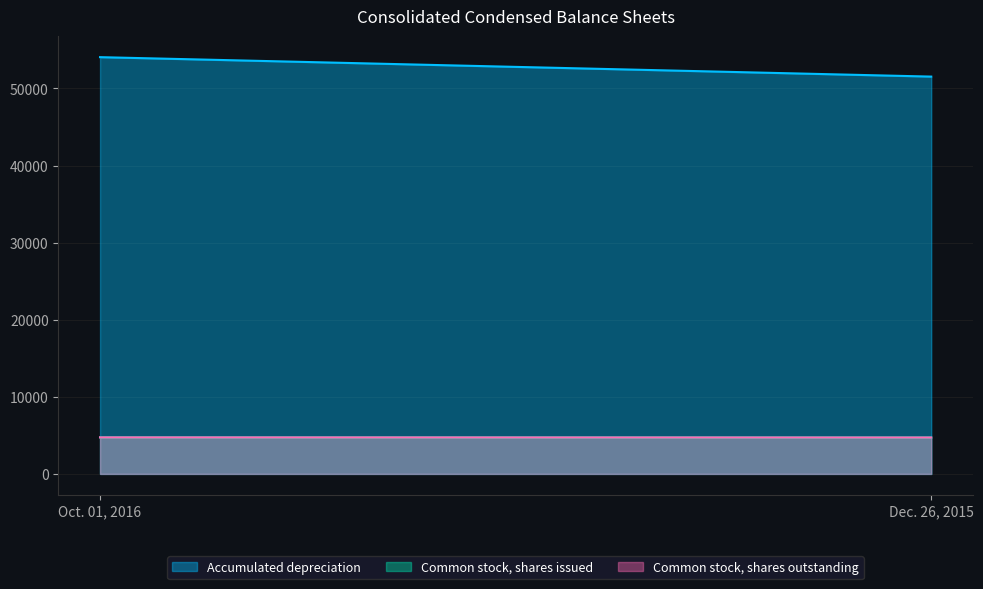

How many data points does each series have?

2